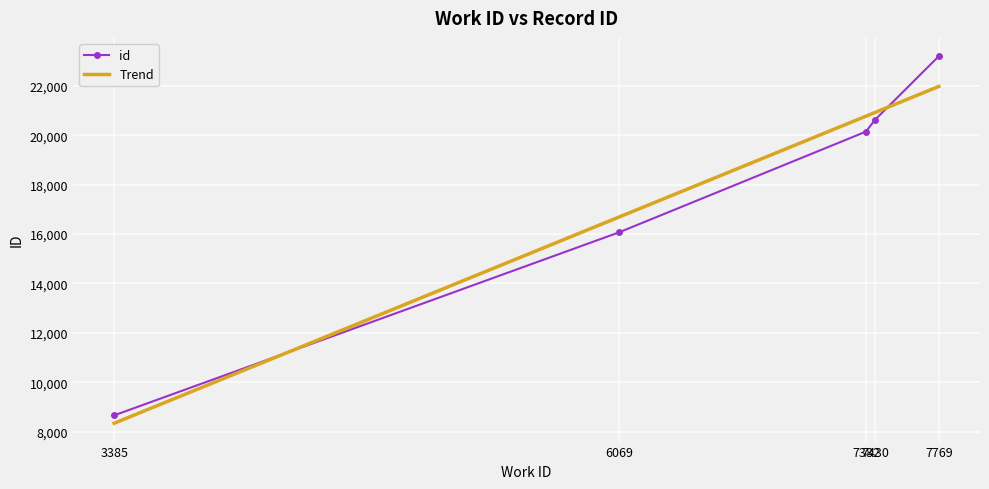

The value at 7769 is 23192. True or false?

True